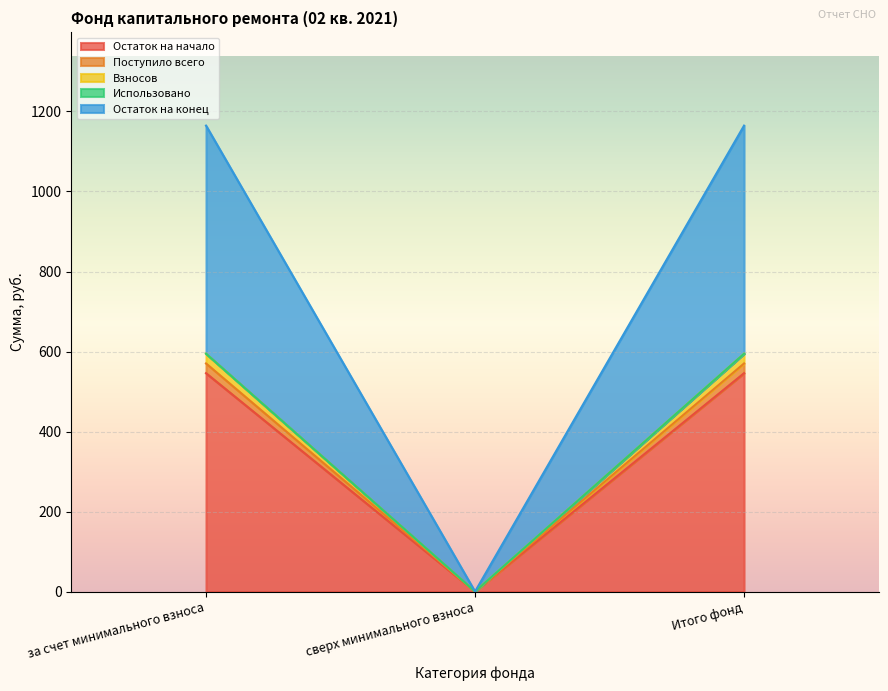

Does the chart display data point markers on the line(s)?

No